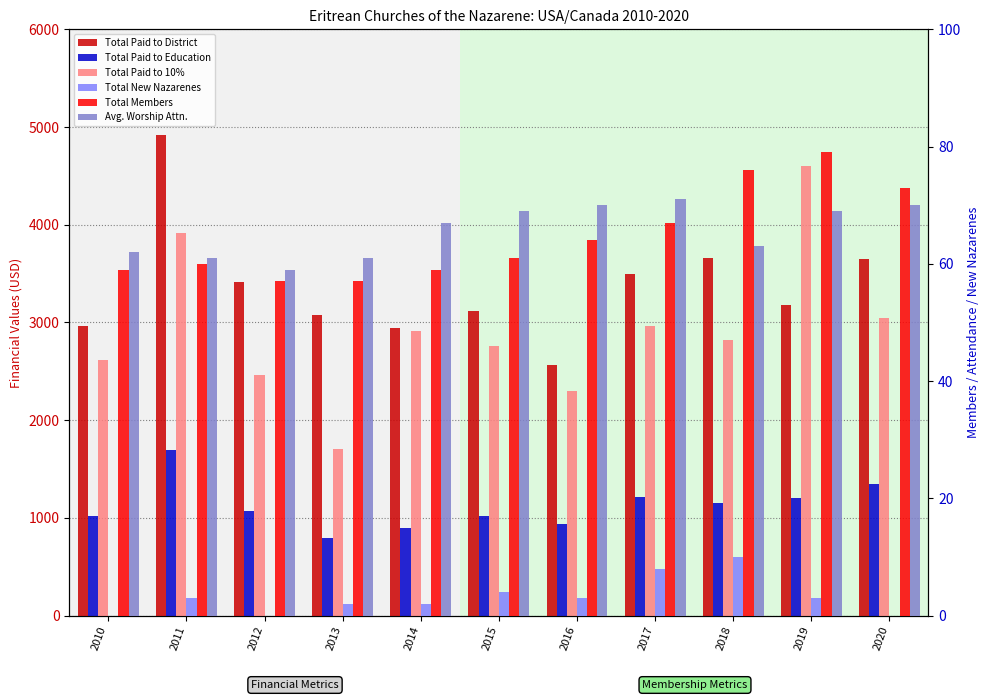

Which series changed the most between 2011 and 2018?

Total Paid to District